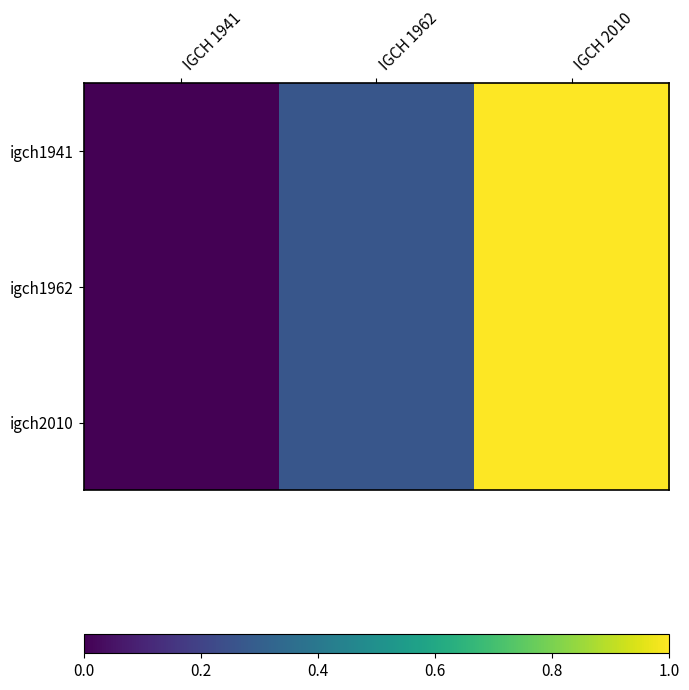

Which series has the largest total across all categories?

igch1941